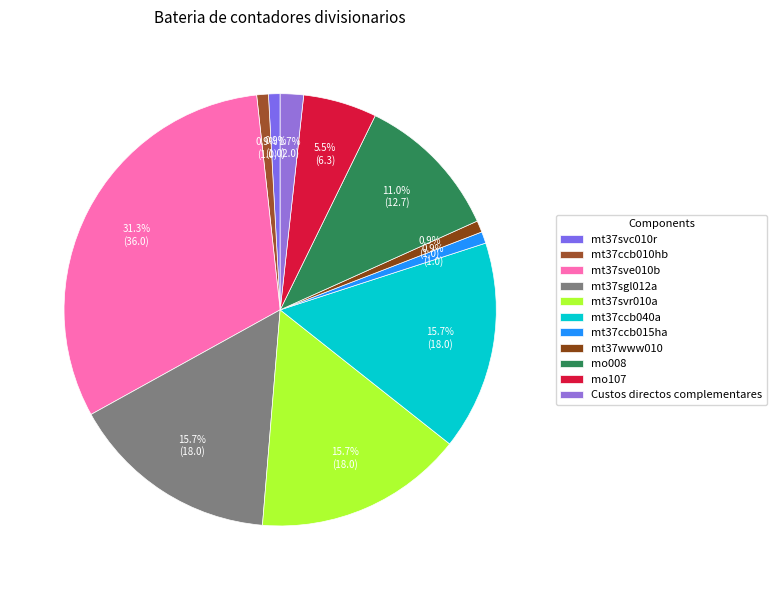

How many slices are in this pie chart?

11